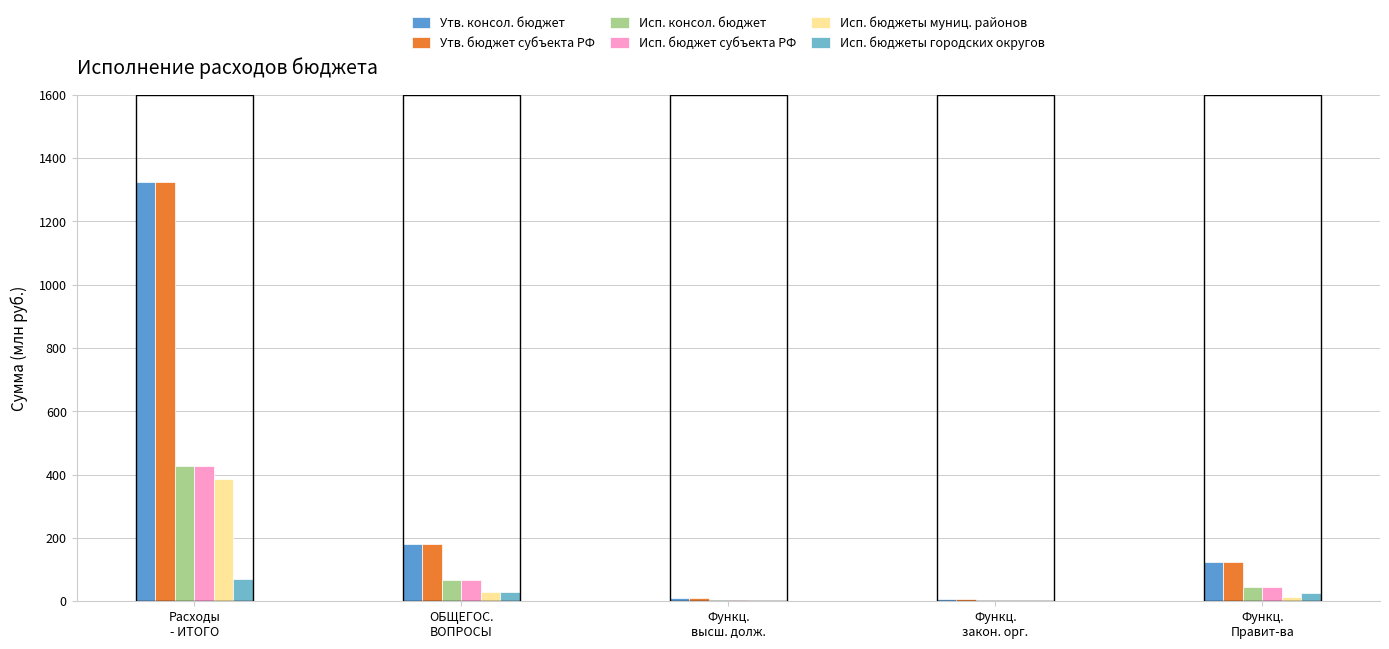

What is the label of the 1st bar from the right?

Функц.
Правит-ва